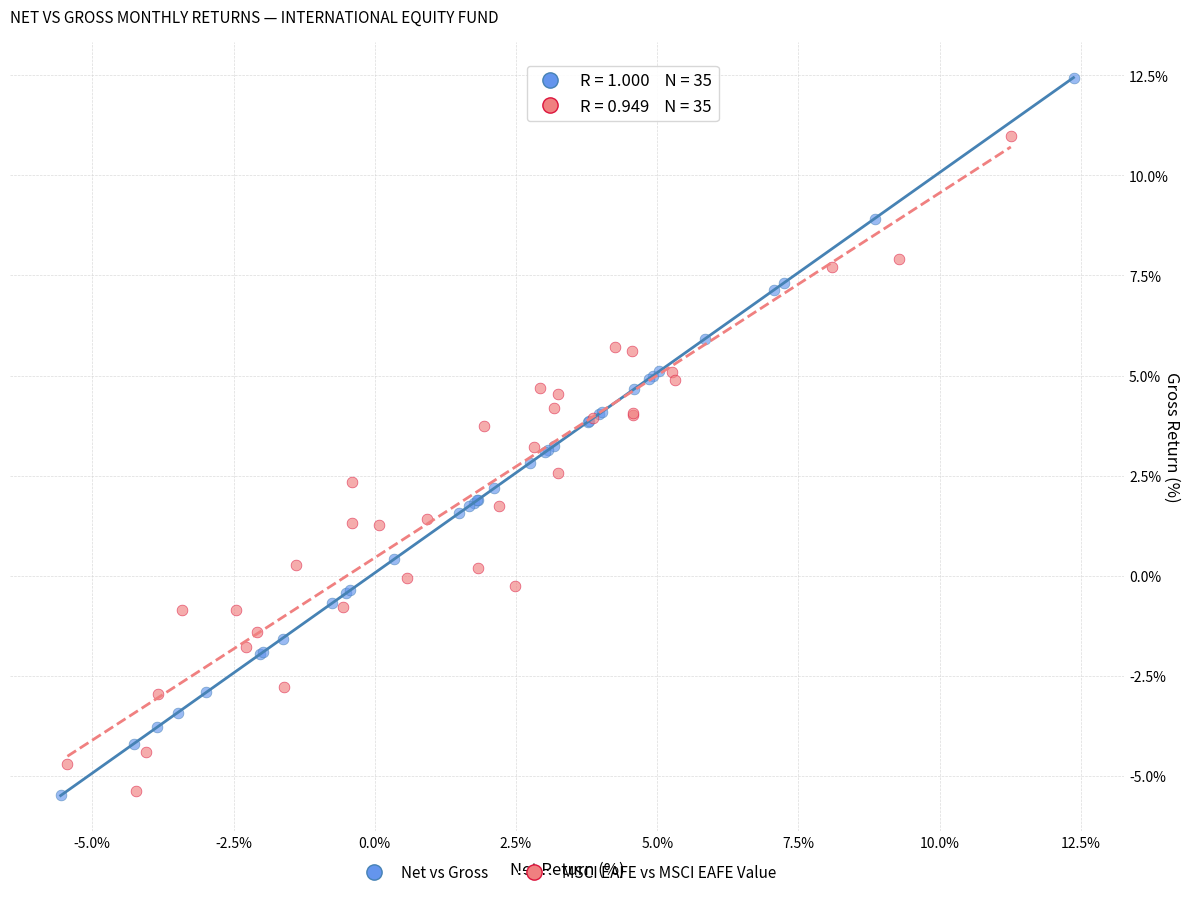

Which series has the largest Y range (max minus min)?

Net vs Gross